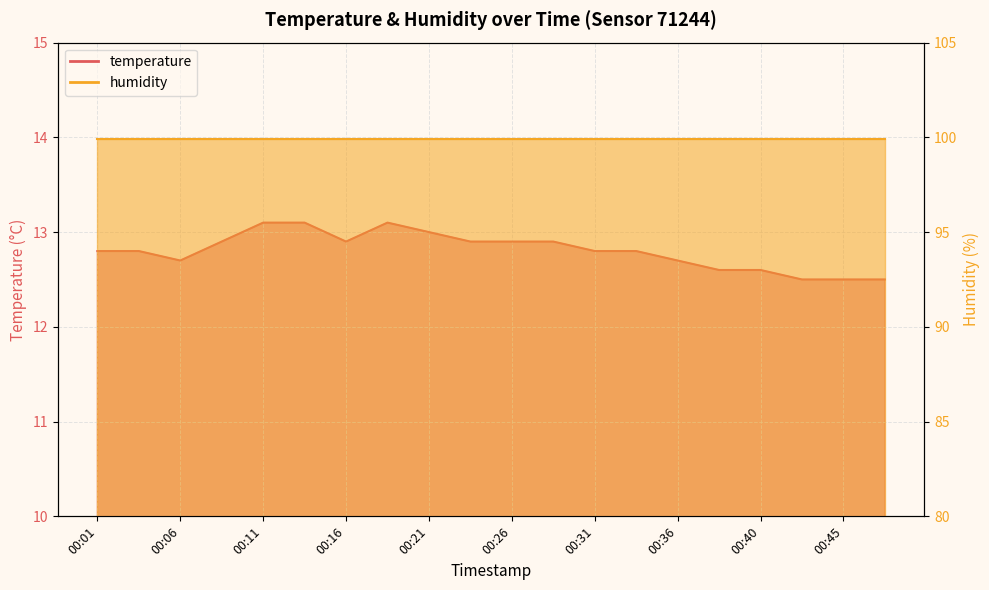

Reading left to right, list all the values displayed in this chart.

12.8	12.8	12.7	12.9	13.1	13.1	12.9	13.1	13.0	12.9	12.9	12.9	12.8	12.8	12.7	12.6	12.6	12.5	12.5	12.5